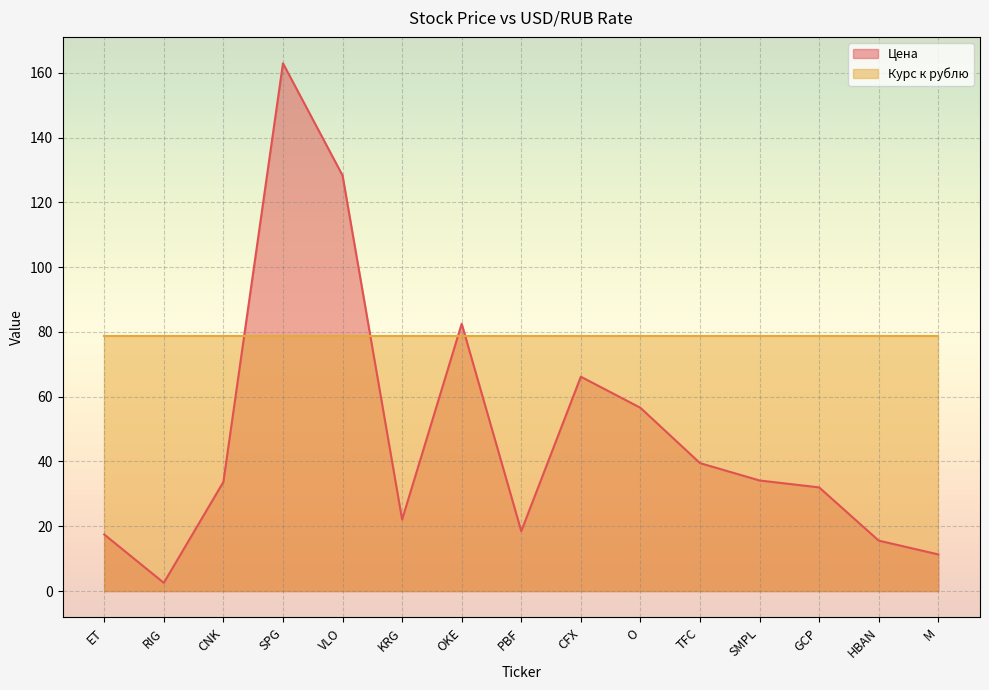

What is the ratio of the value at SPG to the value at KRG?

7.4